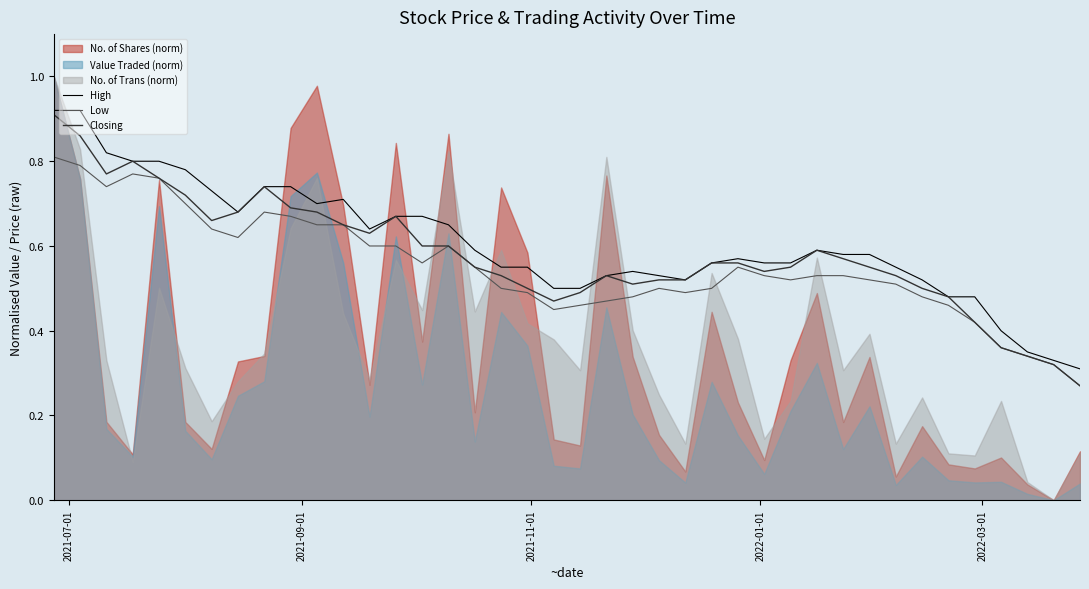

How many categories are shown in the chart?

40